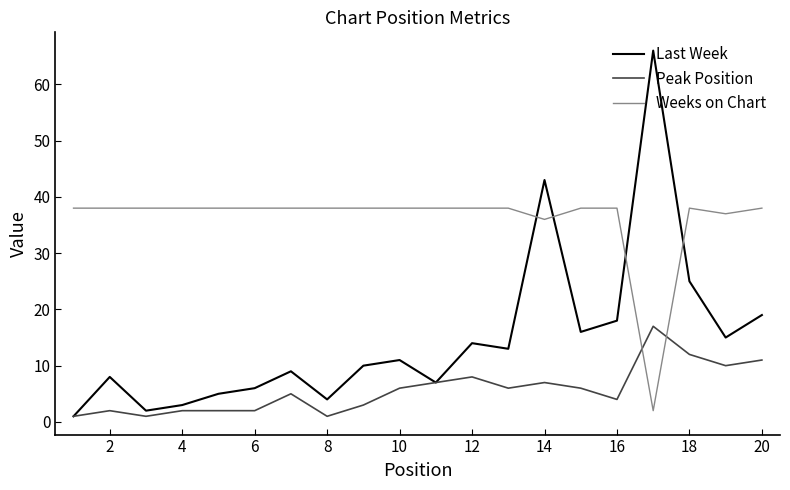

Reading left to right, list all the values displayed in this chart.

Last Week: 1	8	2	3	5	6	9	4	10	11	7	14	13	43	16	18	66	25	15	19
Peak Position: 1	2	1	2	2	2	5	1	3	6	7	8	6	7	6	4	17	12	10	11
Weeks on Chart: 38	38	38	38	38	38	38	38	38	38	38	38	38	36	38	38	2	38	37	38